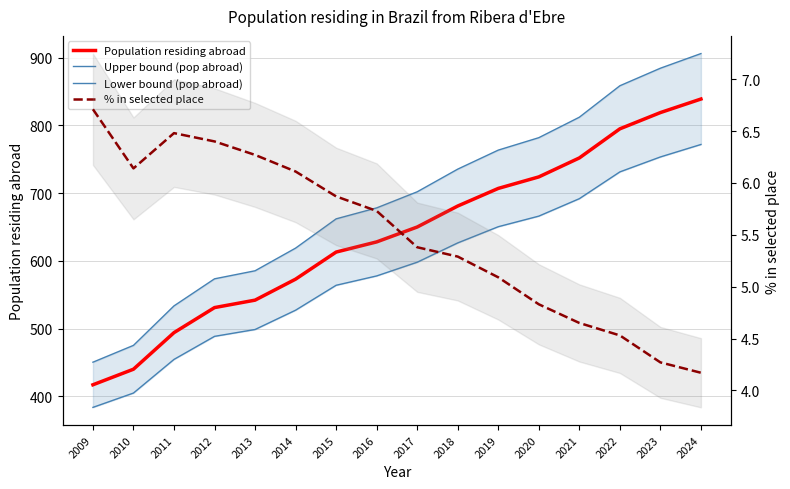

At 2019, list the series in order from largest to smallest.

Upper bound (pop abroad), Population residing abroad, Lower bound (pop abroad), % in selected place